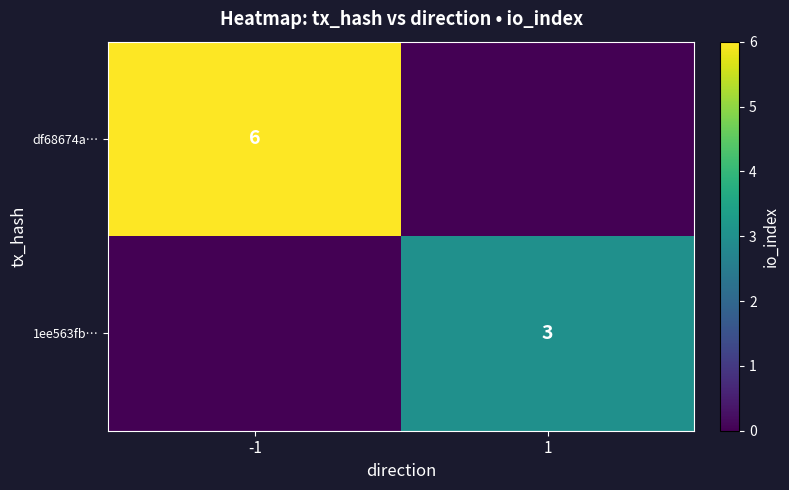

Is it true that df68674a… equals 6 at -1?

True